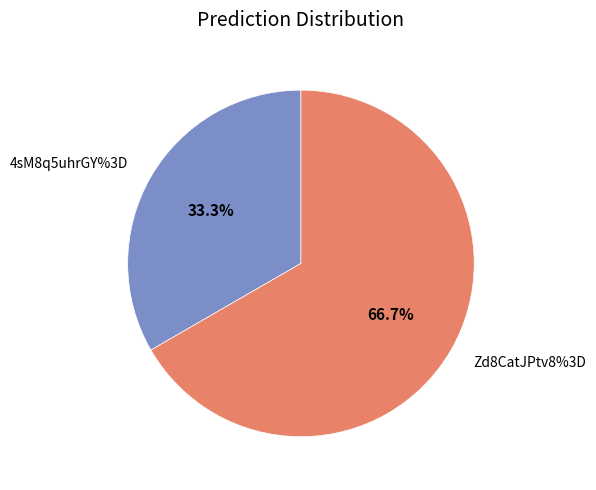

How many slices are in this pie chart?

2